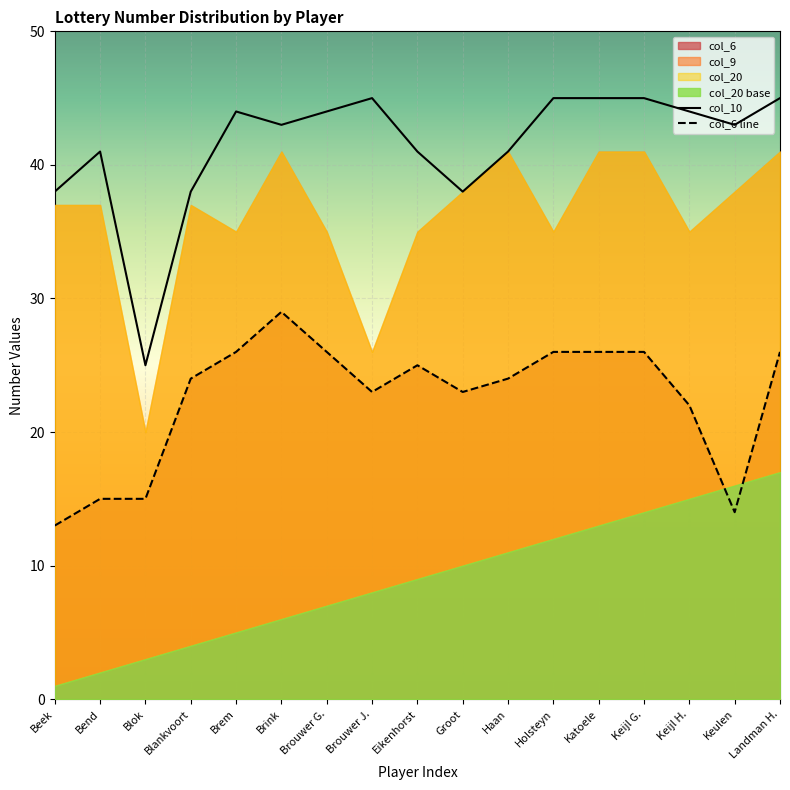

Which series has the largest total across all categories?

col_10